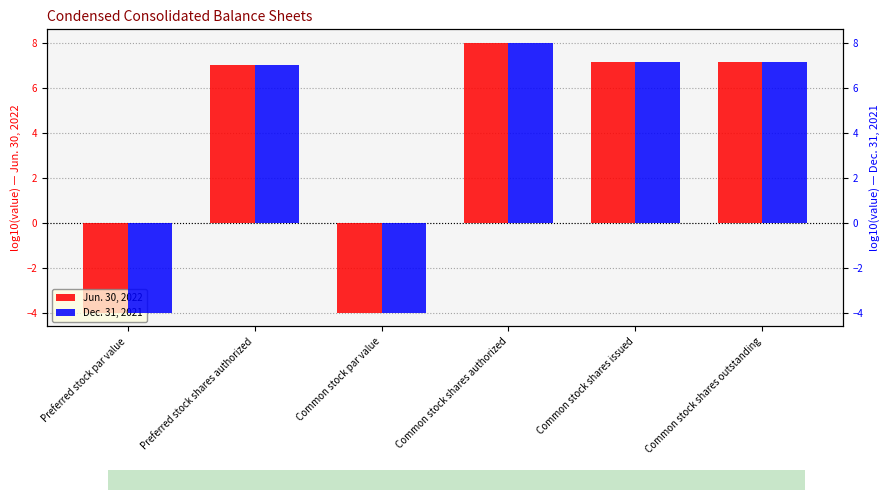

Is the value of Jun. 30, 2022 at Preferred stock par value greater than the value of Dec. 31, 2021 at Common stock shares authorized?

No